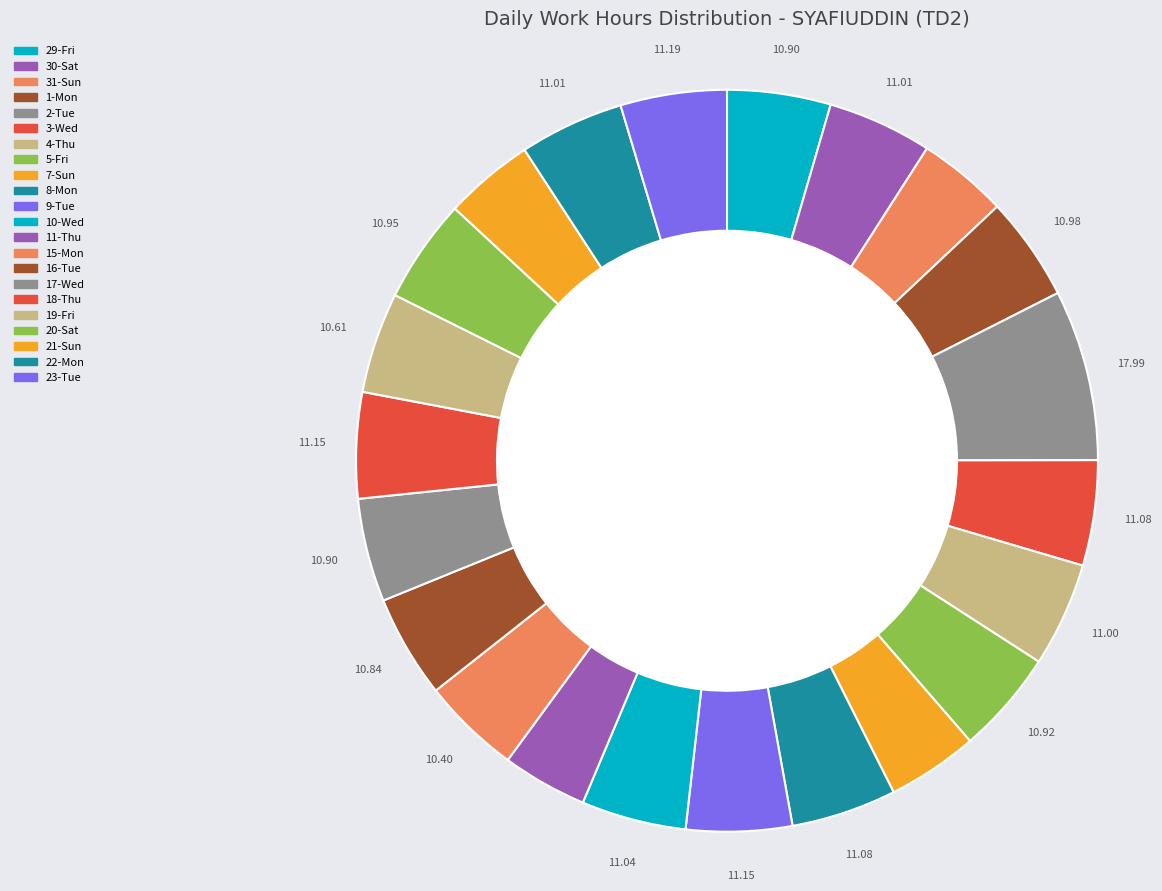

To the nearest percent, what is the average slice percentage?

5%